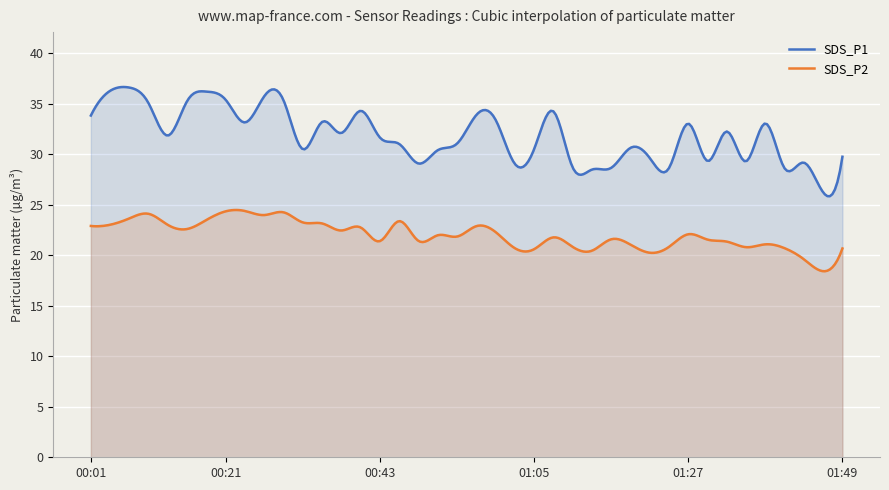

What is the label of the 7th point from the left?

00:18